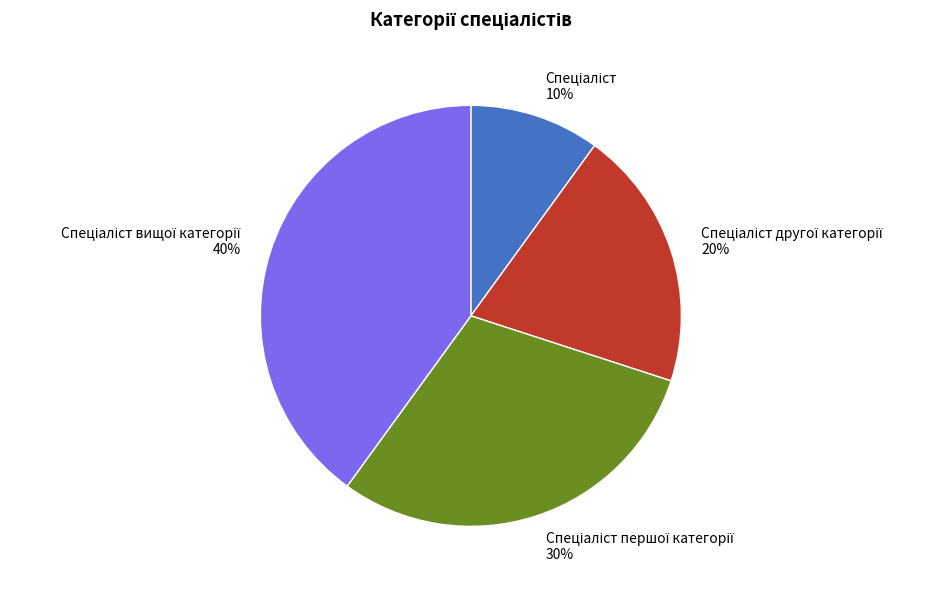

Is there a majority slice in this chart?

No